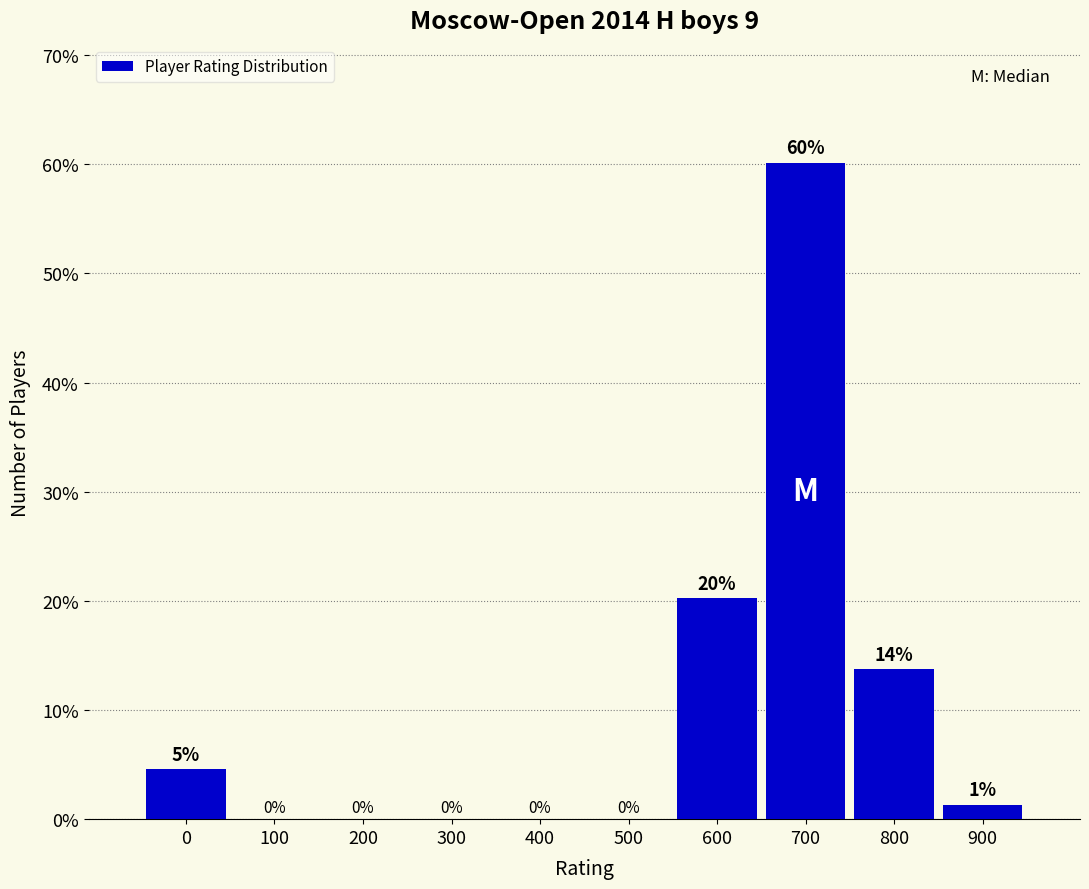

What is the maximum value shown in the chart?

60.1